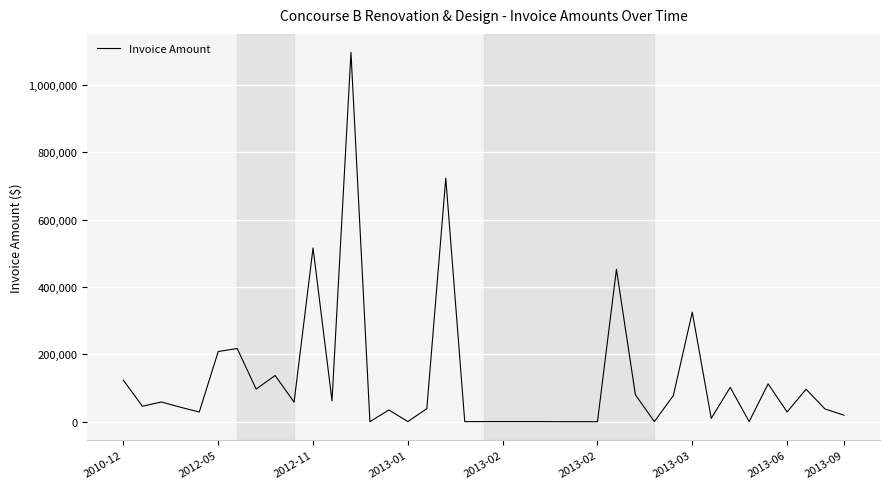

What is the greatest value displayed?

1096247.4